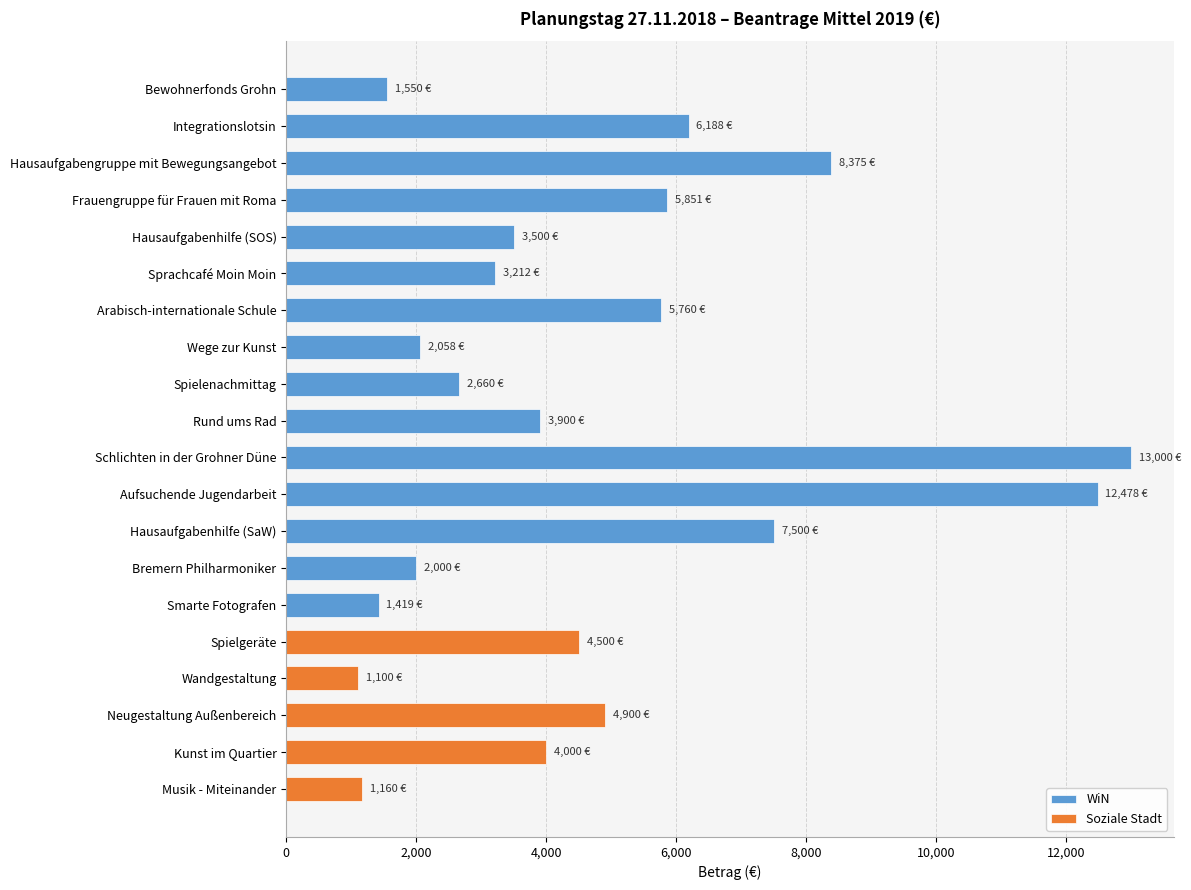

Reading left to right, extract all data points from this chart.

Bewohnerfonds Grohn=1550	Integrationslotsin=6188	Hausaufgabengruppe mit Bewegungsangebot=8375	Frauengruppe für Frauen mit Roma=5851	Hausaufgabenhilfe (SOS)=3500	Sprachcafé Moin Moin=3212	Arabisch-internationale Schule=5760	Wege zur Kunst=2058	Spielenachmittag=2660	Rund ums Rad=3900	Schlichten in der Grohner Düne=13000	Aufsuchende Jugendarbeit=12478	Hausaufgabenhilfe (SaW)=7500	Bremern Philharmoniker=2000	Smarte Fotografen=1419	Spielgeräte=4500	Wandgestaltung=1100	Neugestaltung Außenbereich=4900	Kunst im Quartier=4000	Musik - Miteinander=1160